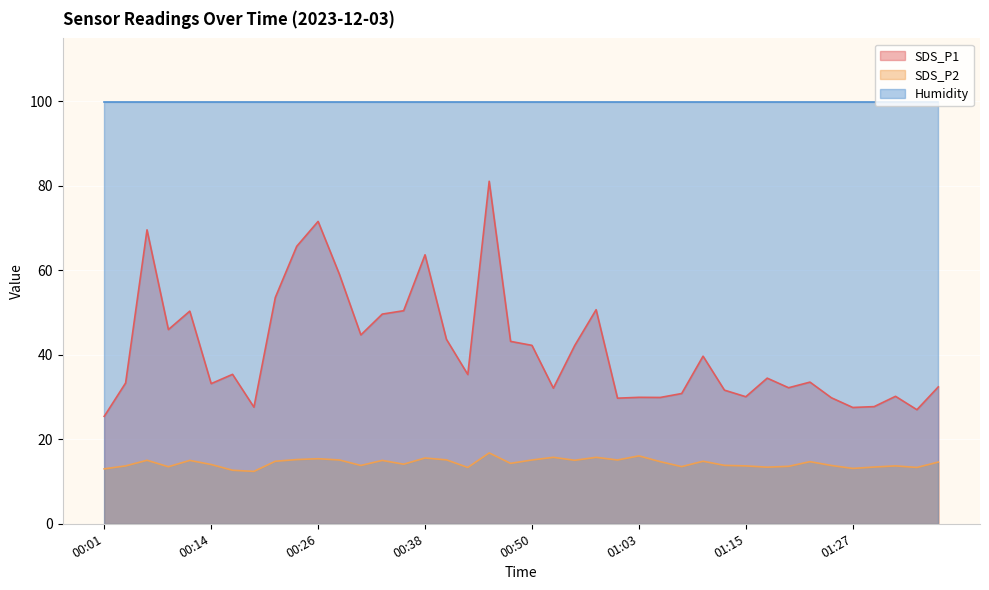

What is the smallest value displayed?

12.4